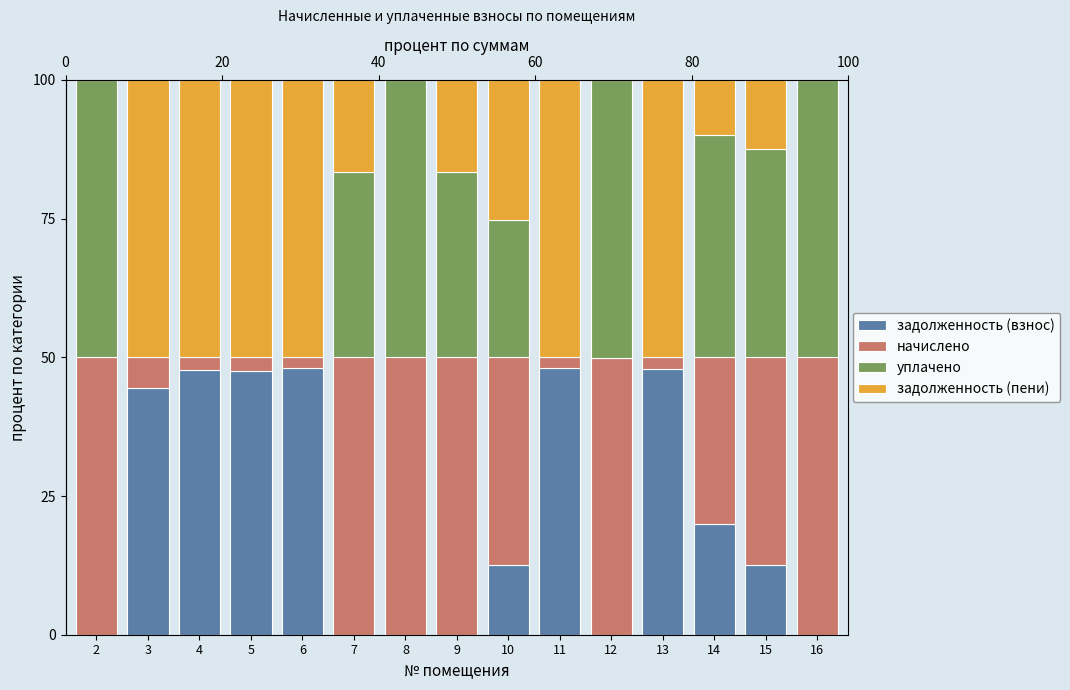

What is the approximate value of уплачено at 15?

37.5